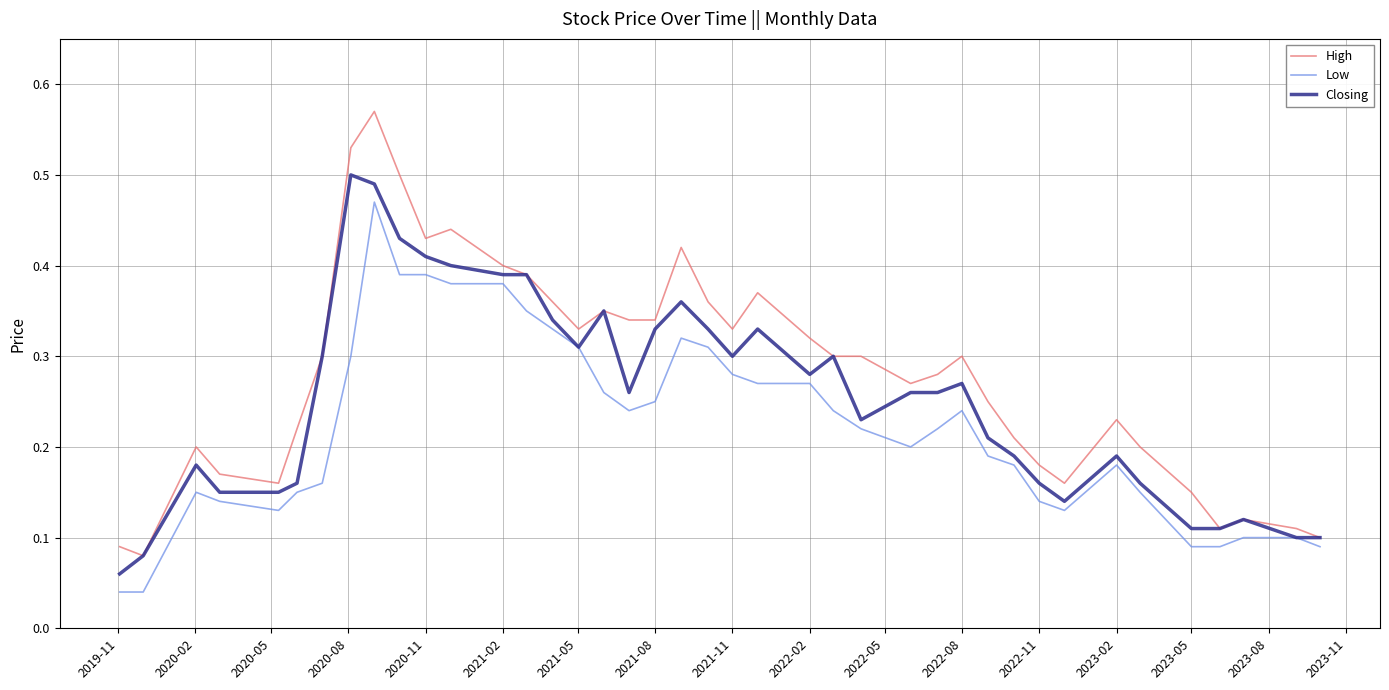

Which series has the largest total across all categories?

High